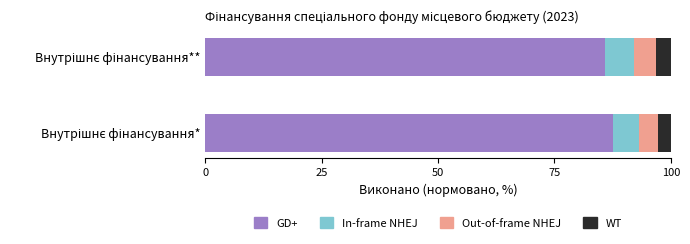

Count the number of data series in this chart.

4